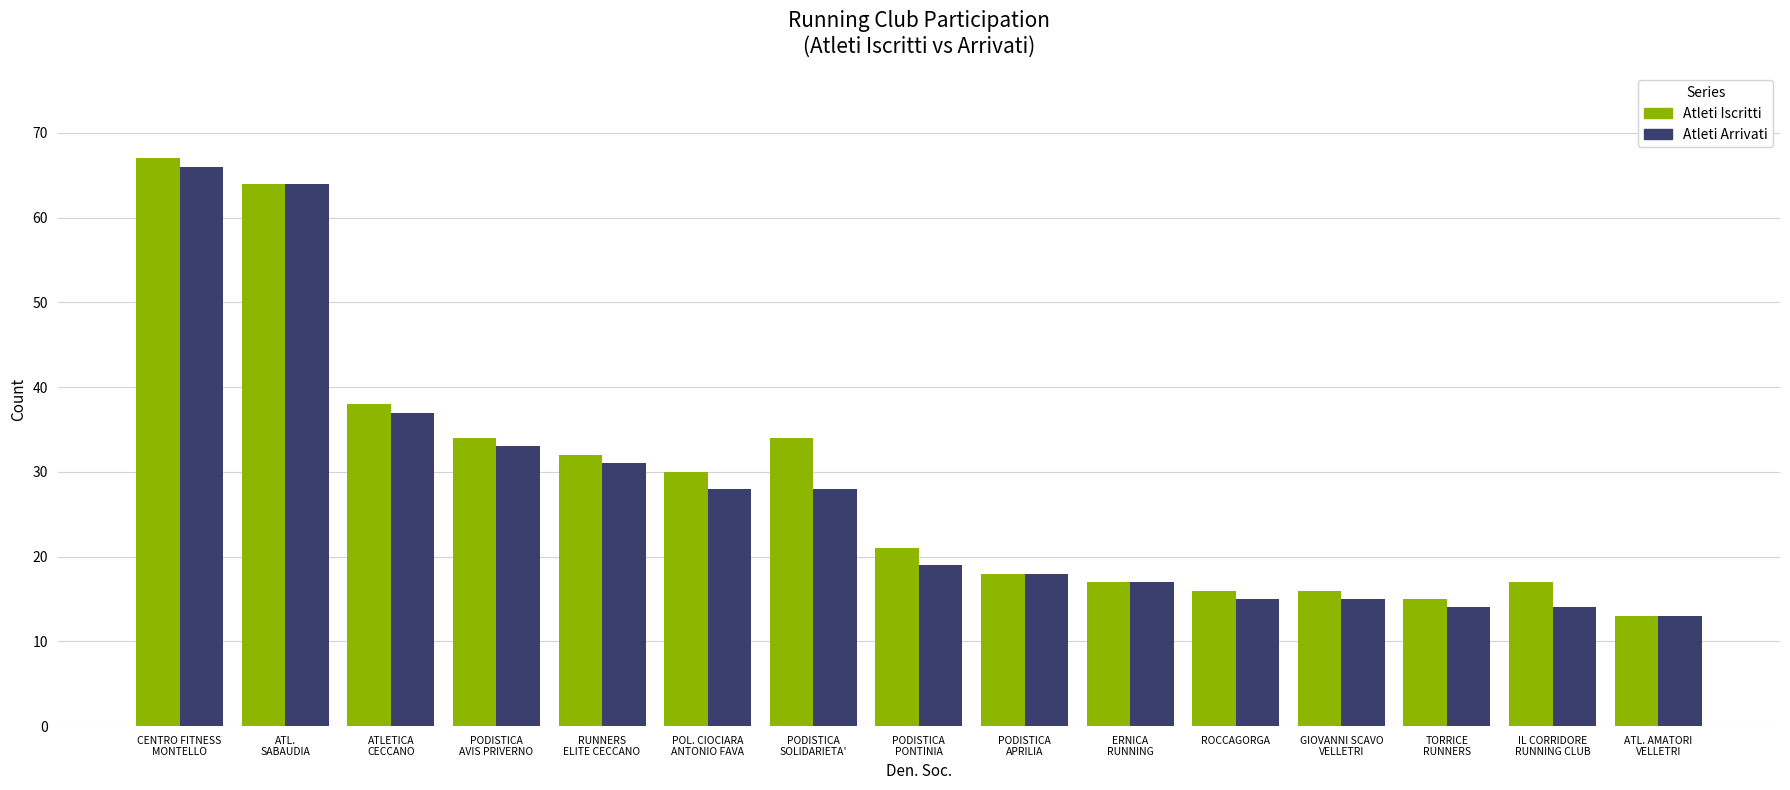

Reading left to right, what are all the values shown in this chart?

Atleti Iscritti: 67	64	38	34	32	30	34	21	18	17	16	16	15	17	13
Atleti Arrivati: 66	64	37	33	31	28	28	19	18	17	15	15	14	14	13